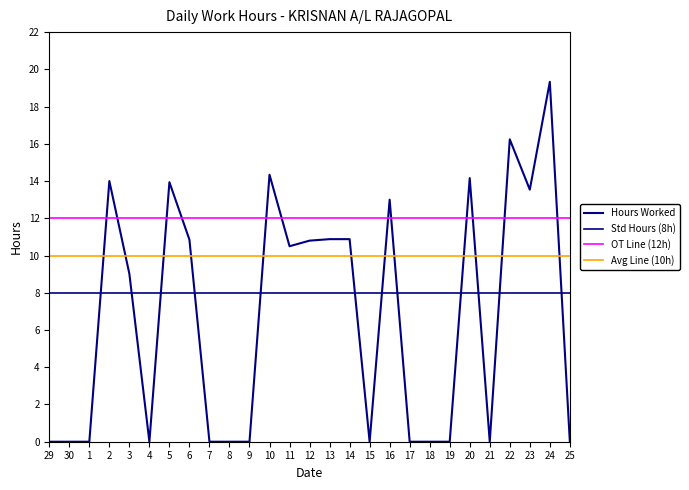

What position from the right is 13?

13